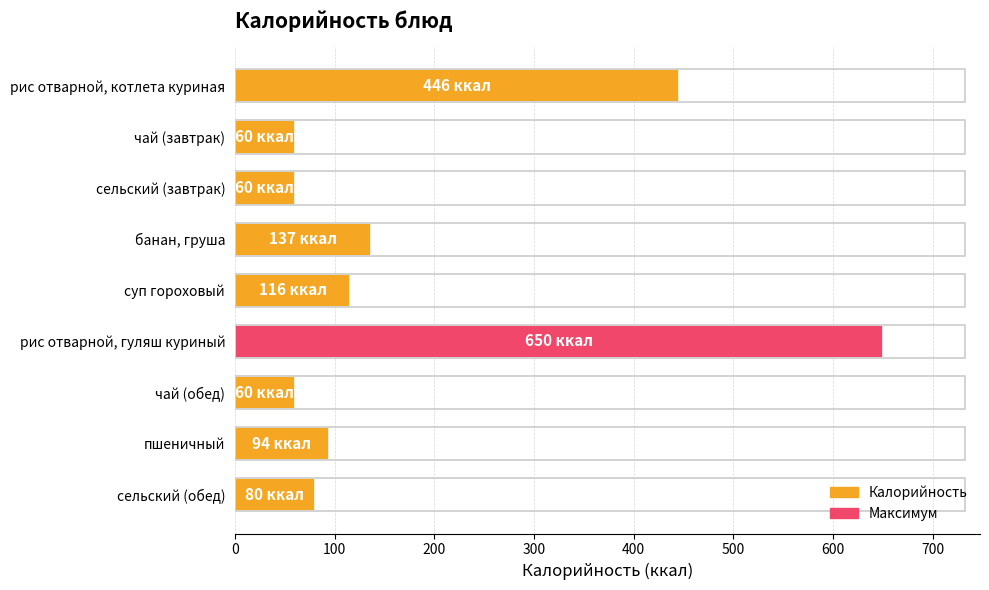

Is it true that the value at пшеничный is 44?

False